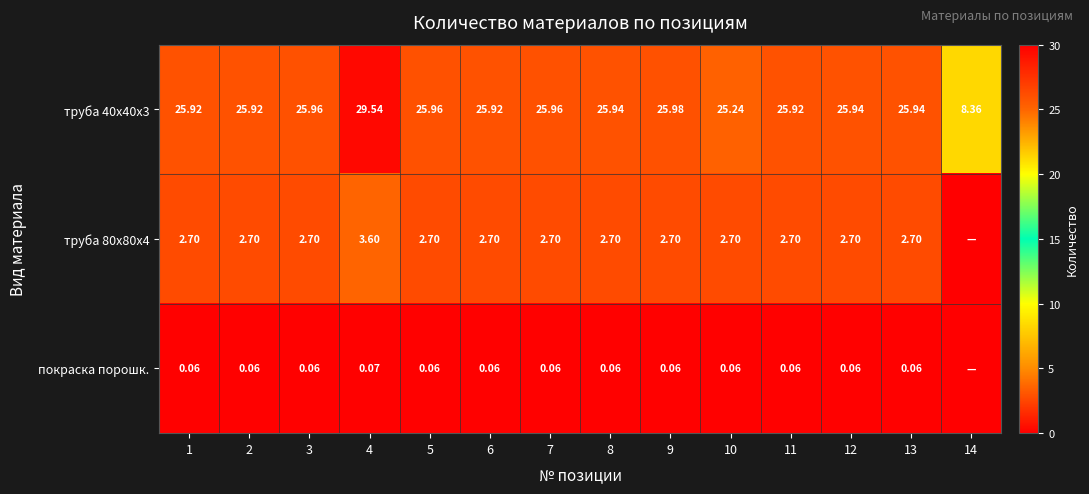

How many values in the труба 40х40х3 series are below 25?

1